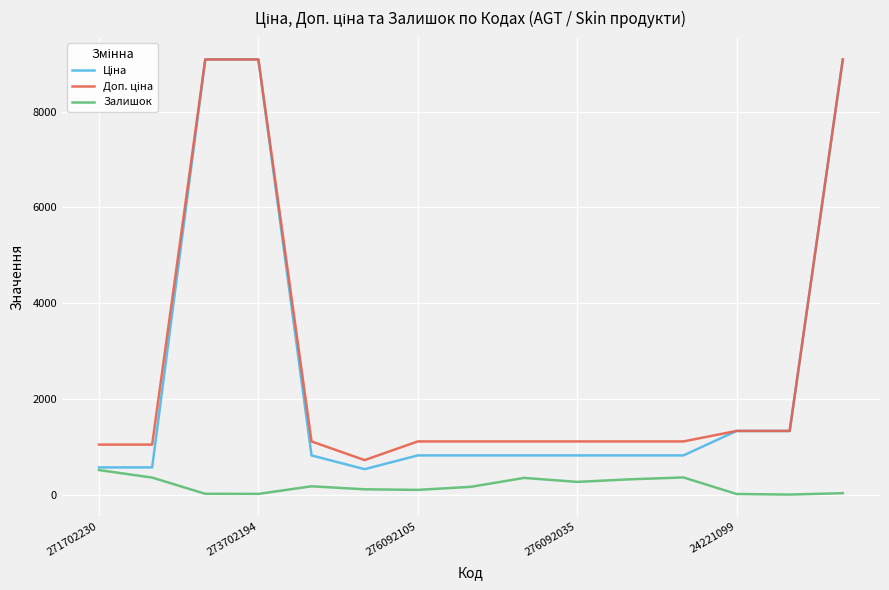

What is the average value of the Залишок series?

188.7